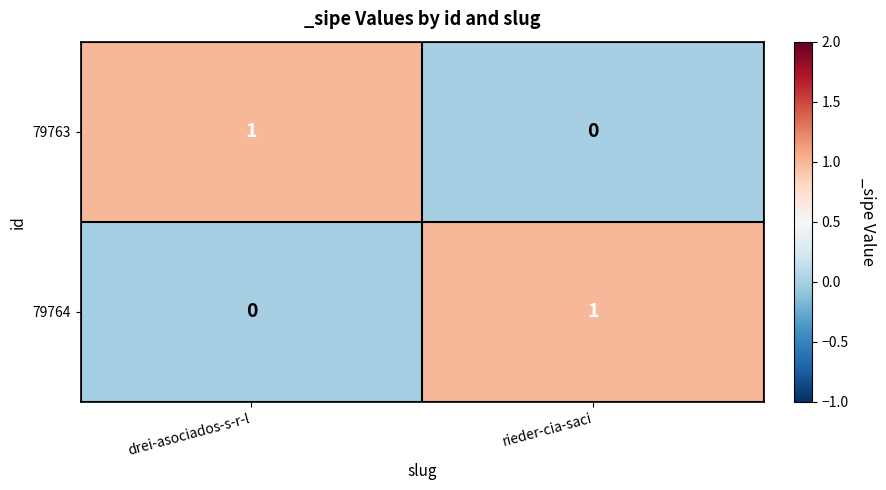

How many data points does each series have?

2